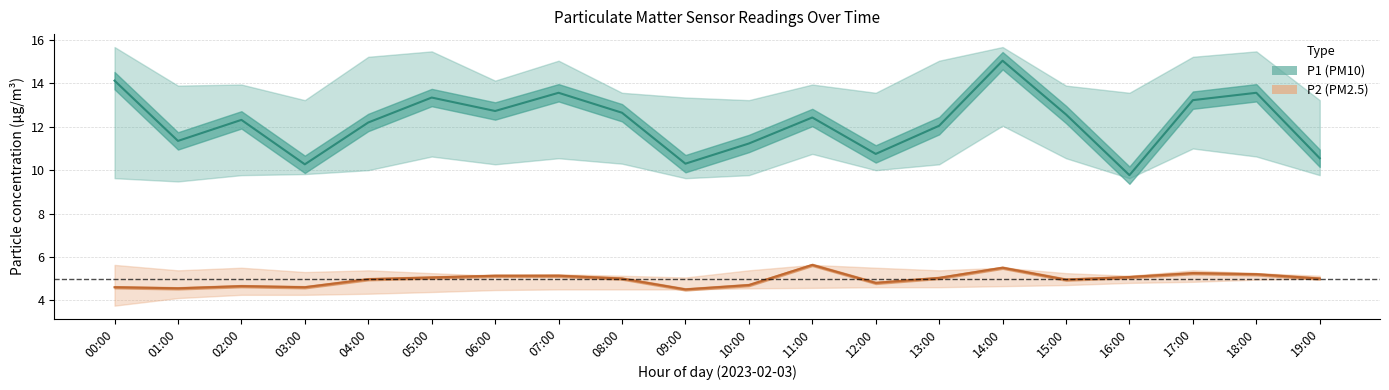

Is this an area chart (filled region under the line)?

No